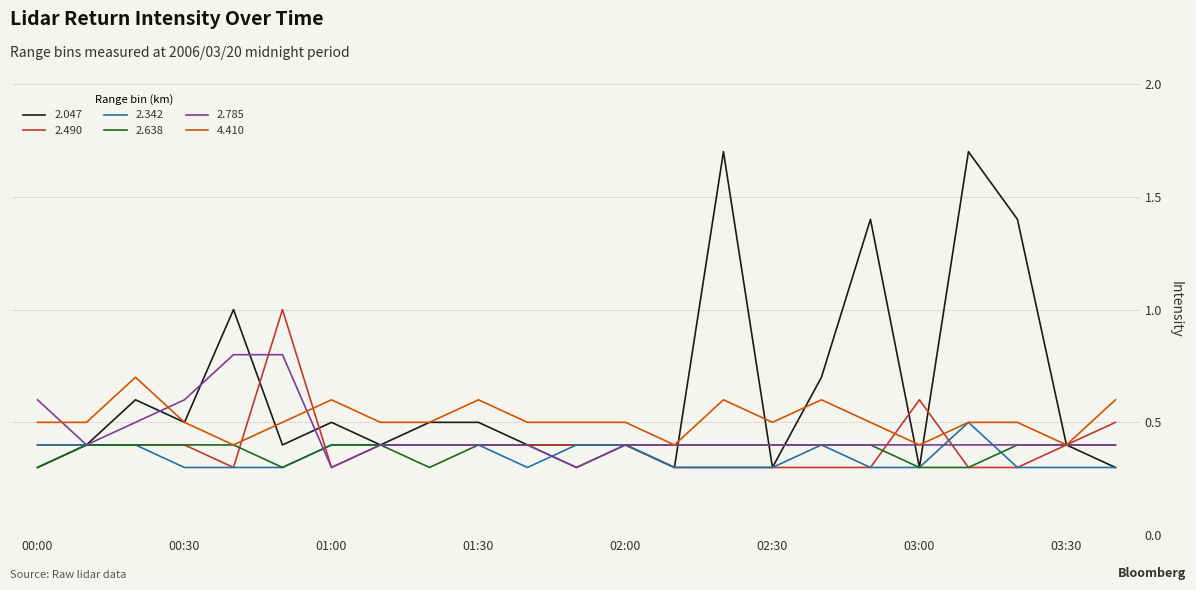

How many categories are shown in the chart?

23